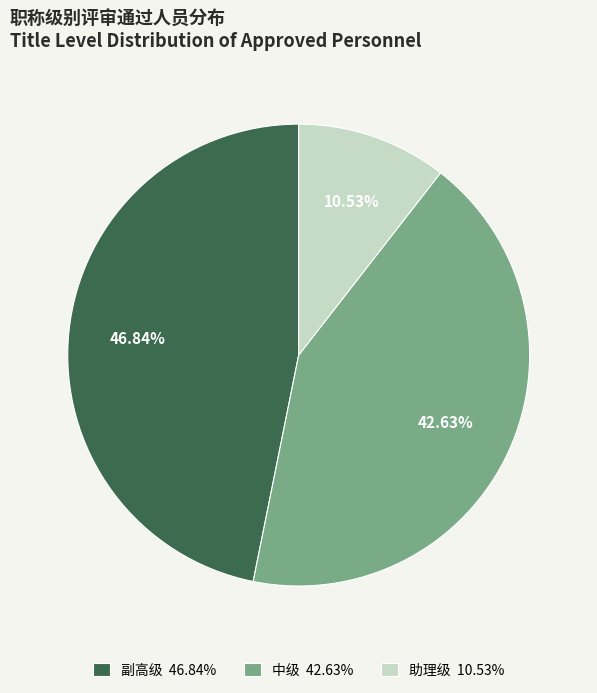

How many slices are in this pie chart?

3